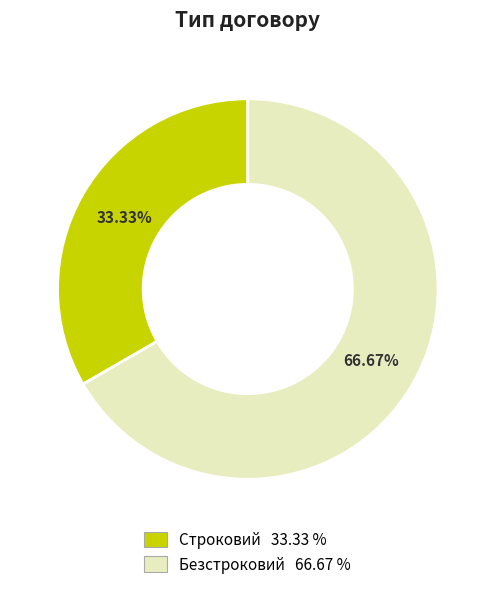

To the nearest percent, what is the difference between the largest and smallest slice percentages?

33%